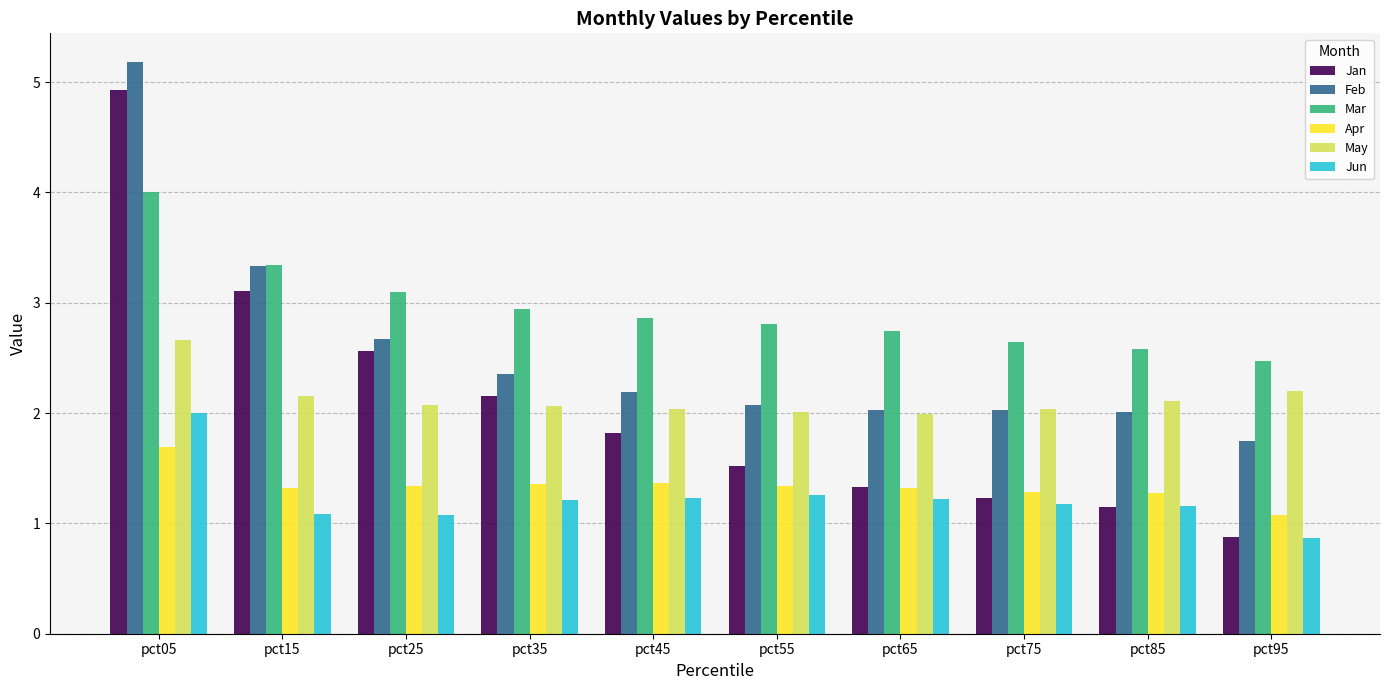

Which label corresponds to the largest value in the chart?

pct05